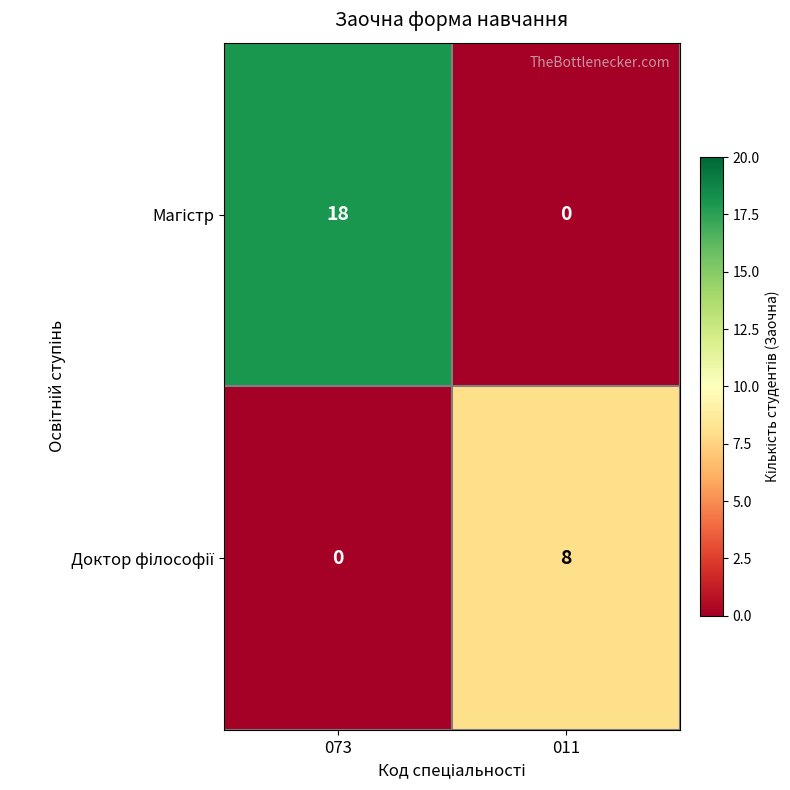

What is the total value across all series at 073?

18